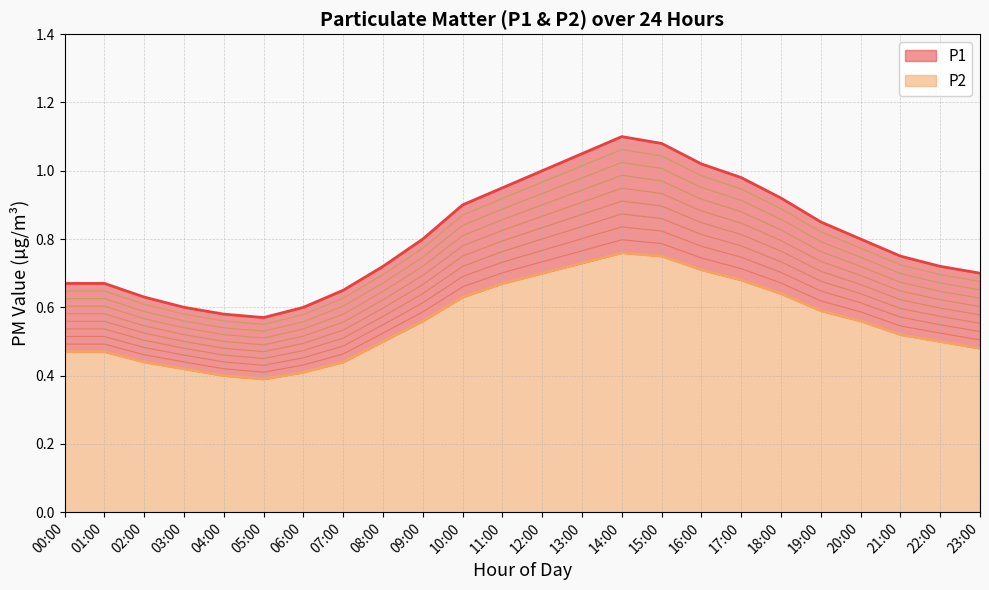

Reading right to left, extract all data points from this chart.

P1: 23:00=0.7	22:00=0.7	21:00=0.8	20:00=0.8	19:00=0.8	18:00=0.9	17:00=1.0	16:00=1.0	15:00=1.1	14:00=1.1	13:00=1.1	12:00=1.0	11:00=0.9	10:00=0.9	09:00=0.8	08:00=0.7	07:00=0.7	06:00=0.6	05:00=0.6	04:00=0.6	03:00=0.6	02:00=0.6	01:00=0.7	00:00=0.7
P2: 23:00=0.5	22:00=0.5	21:00=0.5	20:00=0.6	19:00=0.6	18:00=0.6	17:00=0.7	16:00=0.7	15:00=0.8	14:00=0.8	13:00=0.7	12:00=0.7	11:00=0.7	10:00=0.6	09:00=0.6	08:00=0.5	07:00=0.4	06:00=0.4	05:00=0.4	04:00=0.4	03:00=0.4	02:00=0.4	01:00=0.5	00:00=0.5